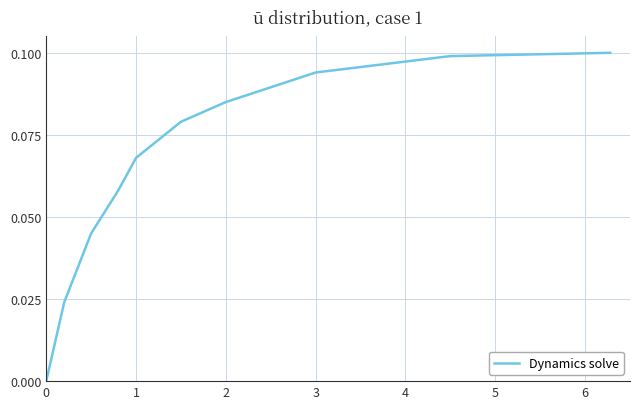

Count the number of data series in this chart.

1